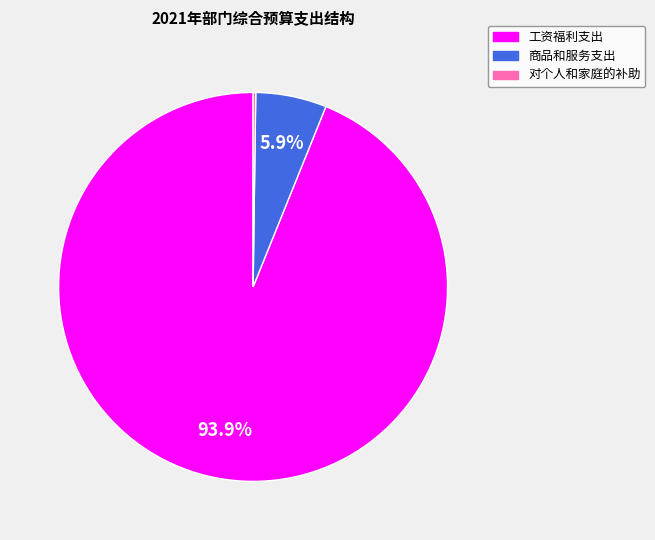

Which category has the biggest portion of the pie?

工资福利支出